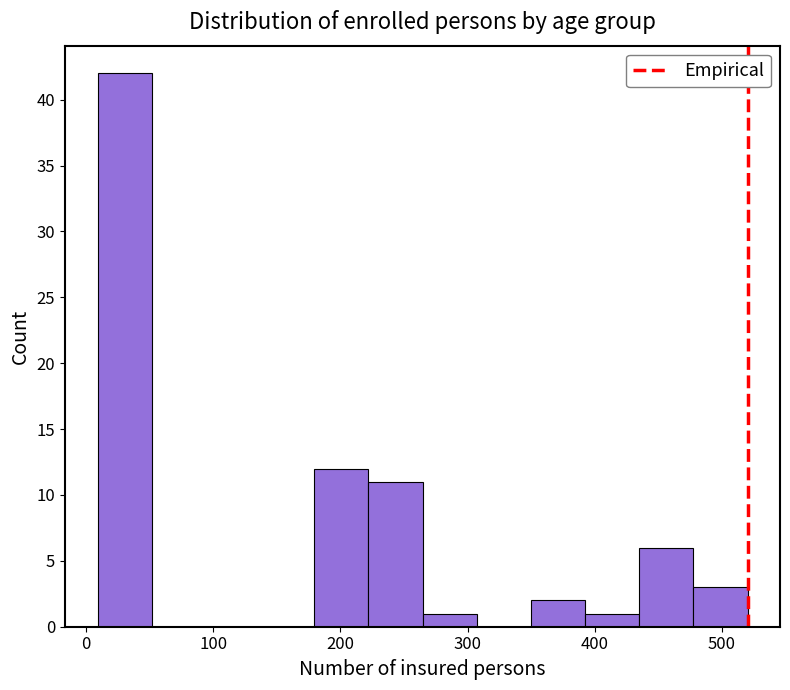

Reading left to right, list every bar in this chart as the range it spans on the x-axis followed by its height. Neither the bar edges nor the heights are printed on the chart, so give them approximately, as read against the axes.

10 to 50: 42
50 to 90: 0
90 to 140: 0
140 to 180: 0
180 to 220: 12
220 to 260: 11
260 to 310: 1
310 to 350: 0
350 to 390: 2
390 to 430: 1
430 to 480: 6
480 to 520: 3